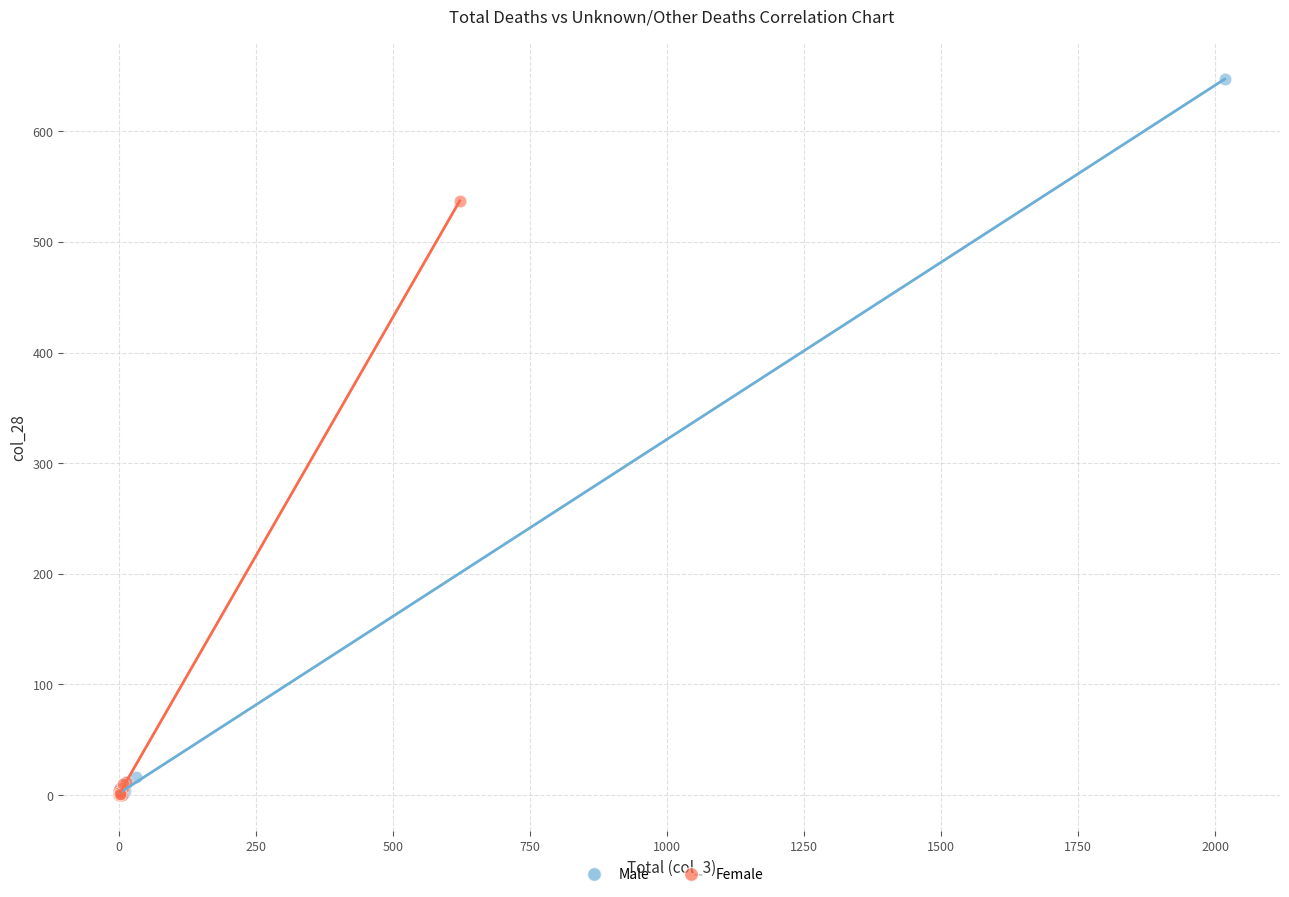

Which series contains the highest Y value?

Male